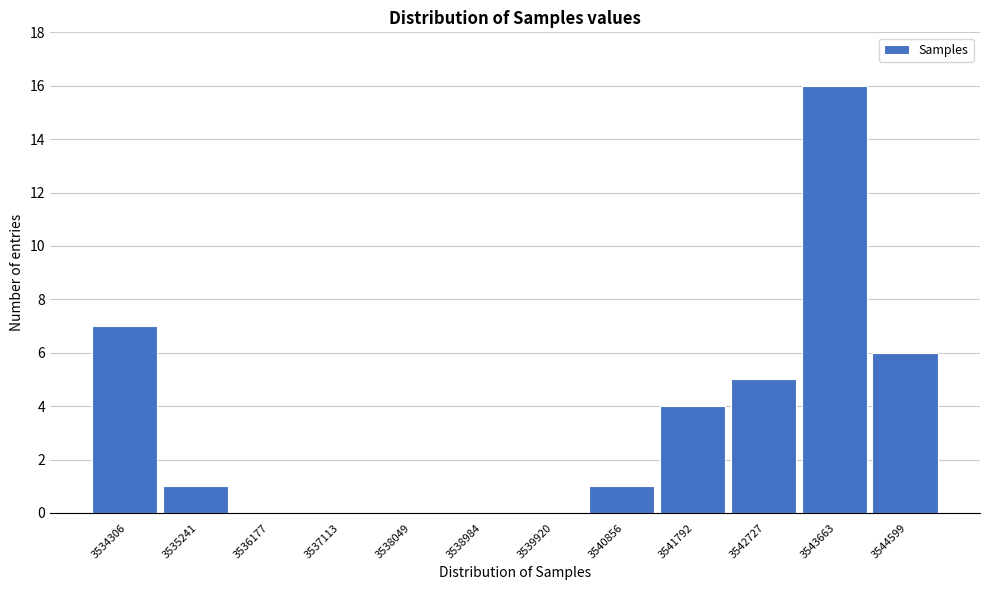

Reading left to right, what are all the values shown in this chart?

3534306=7	3535241=1	3536177=0	3537113=0	3538049=0	3538984=0	3539920=0	3540856=1	3541792=4	3542727=5	3543663=16	3544599=6